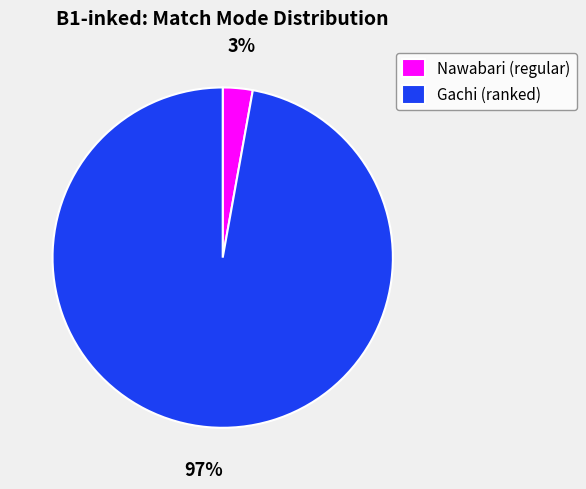

Which has a higher value, Gachi (ranked) or Nawabari (regular)?

Gachi (ranked)